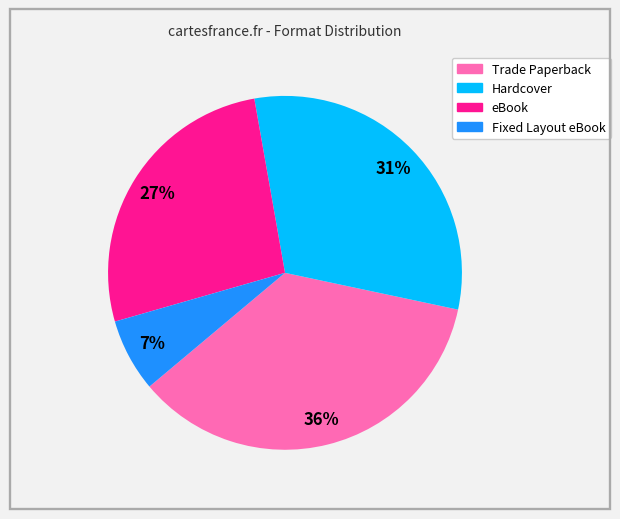

To the nearest percent, what is the difference between the largest and smallest slice percentages?

29%